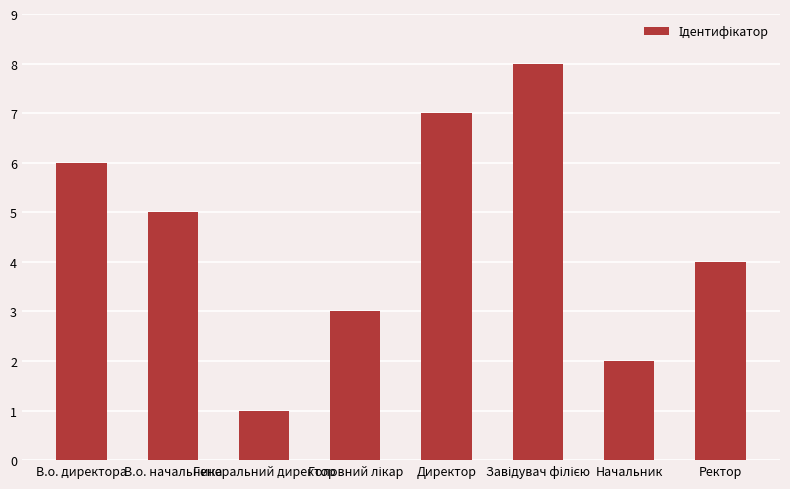

Is it true that the value at Ректор is 4?

True